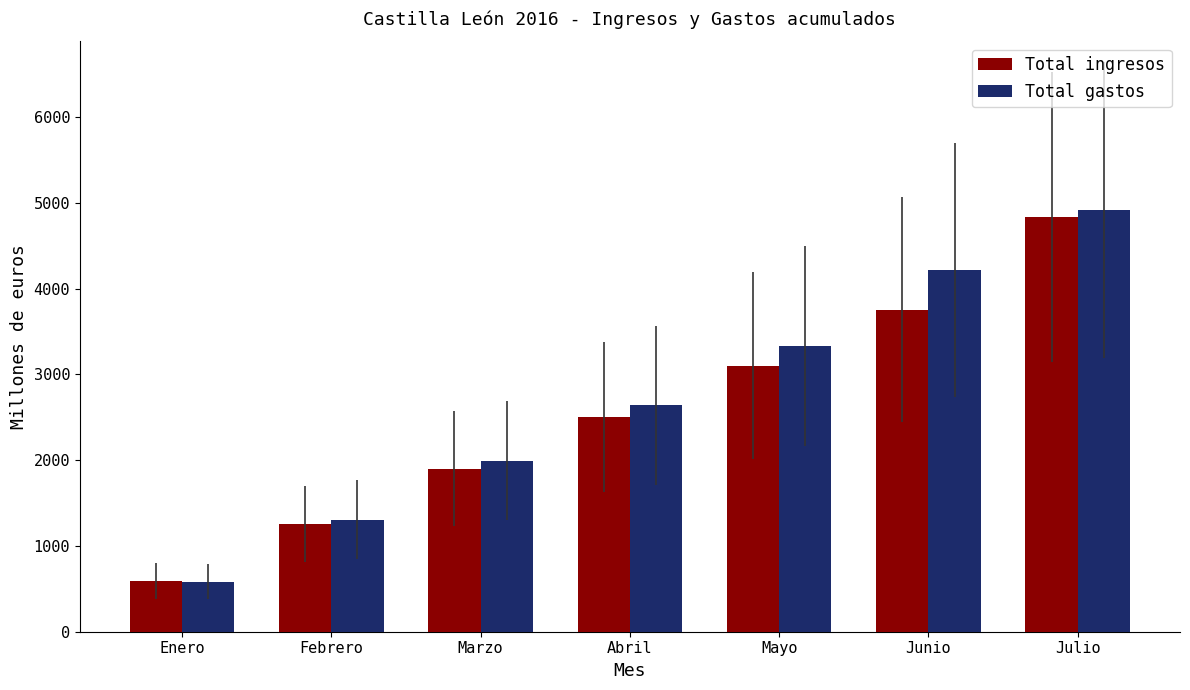

At which label is Total gastos closest to 2749?

Abril